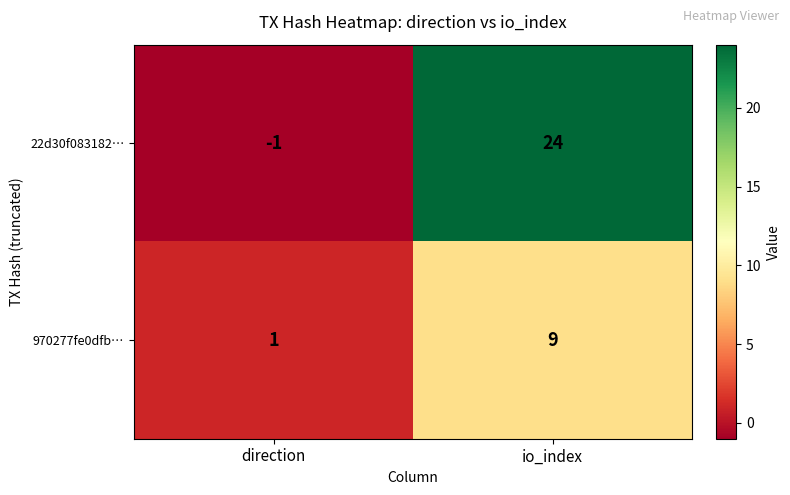

What is the sum of all 970277fe0dfb… values?

10